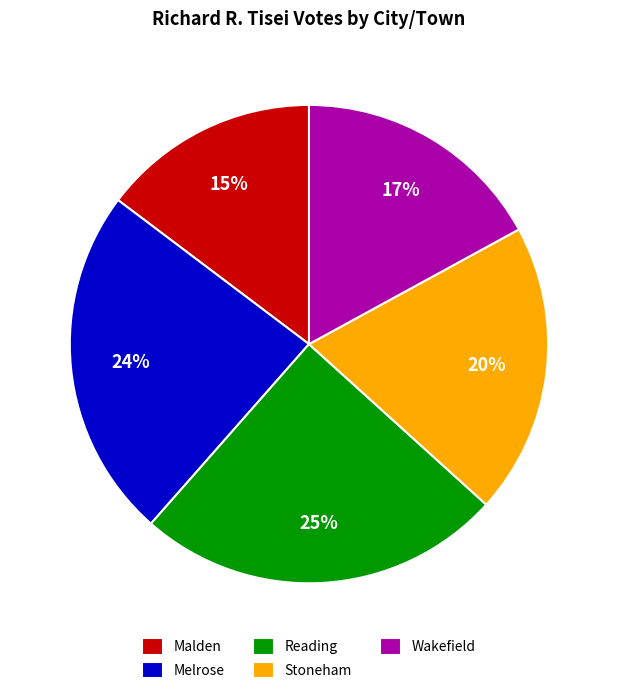

Is it true that Reading is 25% of the pie?

True